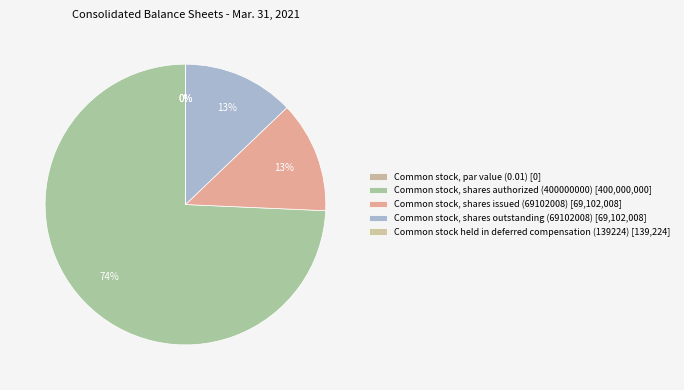

To the nearest percent, what portion does Common stock, shares authorized (400000000) represent?

74%